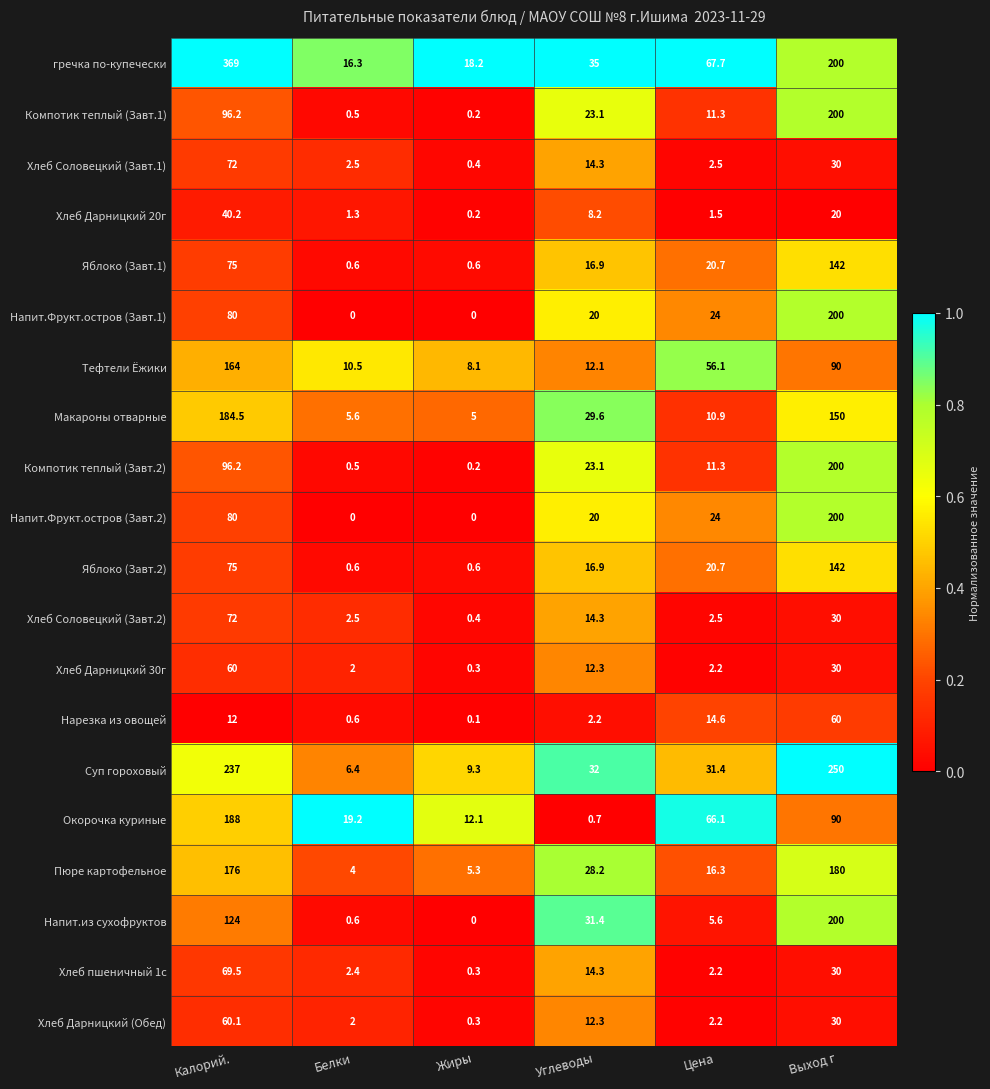

What is the difference between the maximum and minimum values in the Макароны отварные series?

179.5